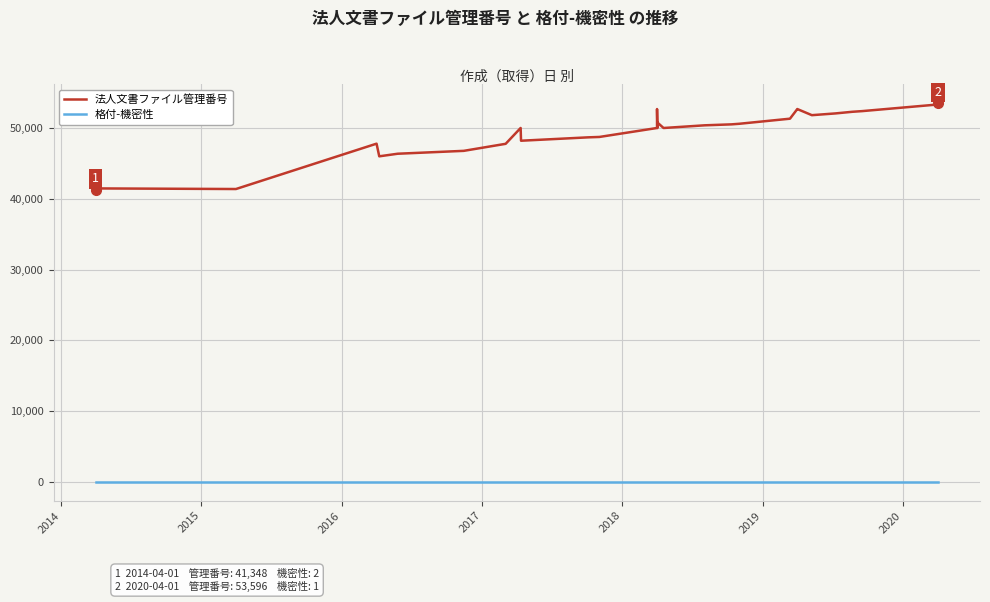

What is the average value of the 格付-機密性 series?

1